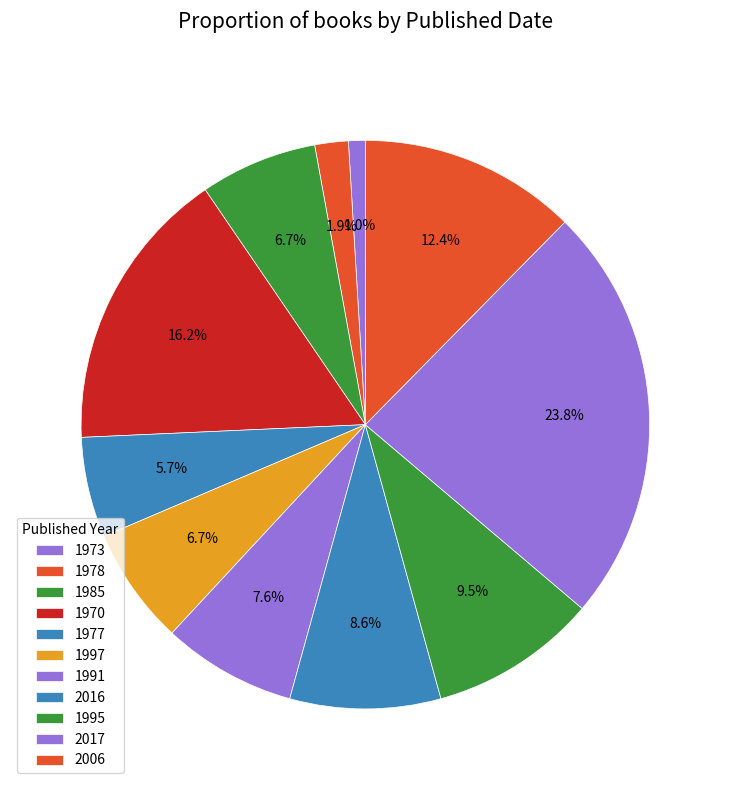

How many segments does this pie chart have?

11